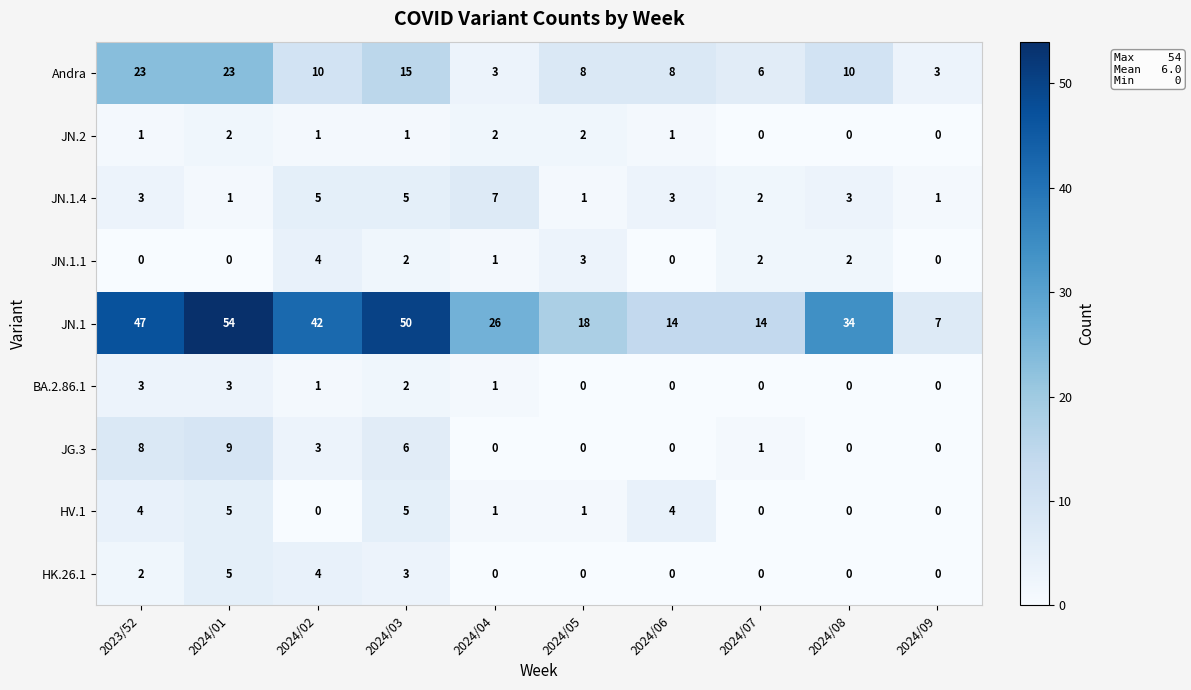

At which label does JG.3 first exceed 1?

2023/52